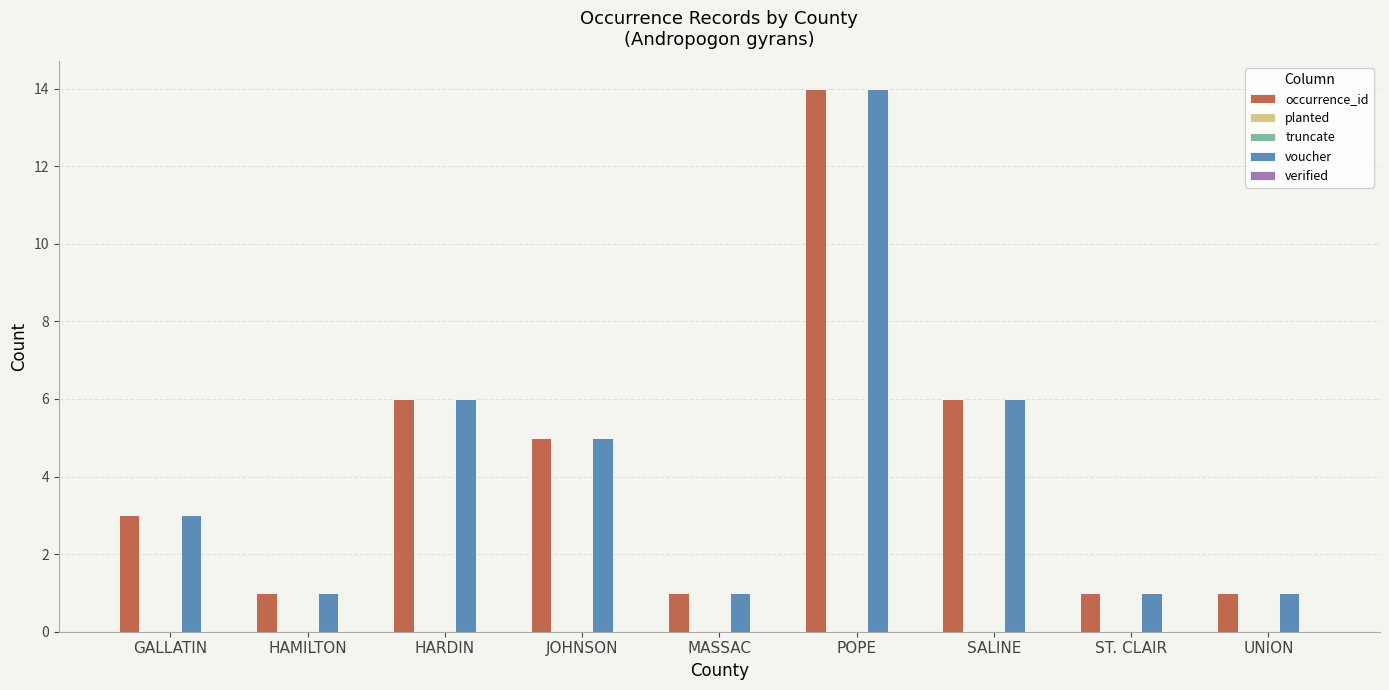

What is the spread (max minus min) of values at HAMILTON?

1